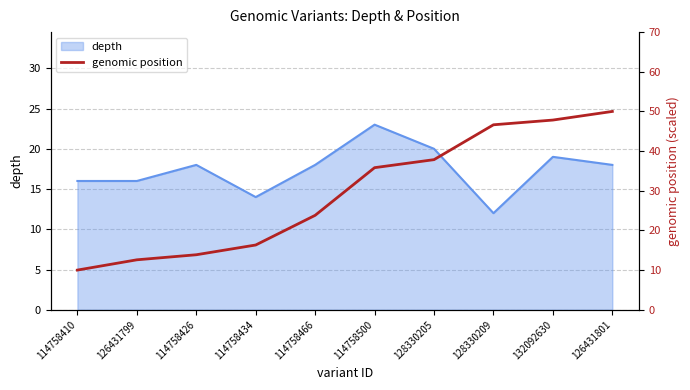

Which label corresponds to the largest value in the chart?

126431801